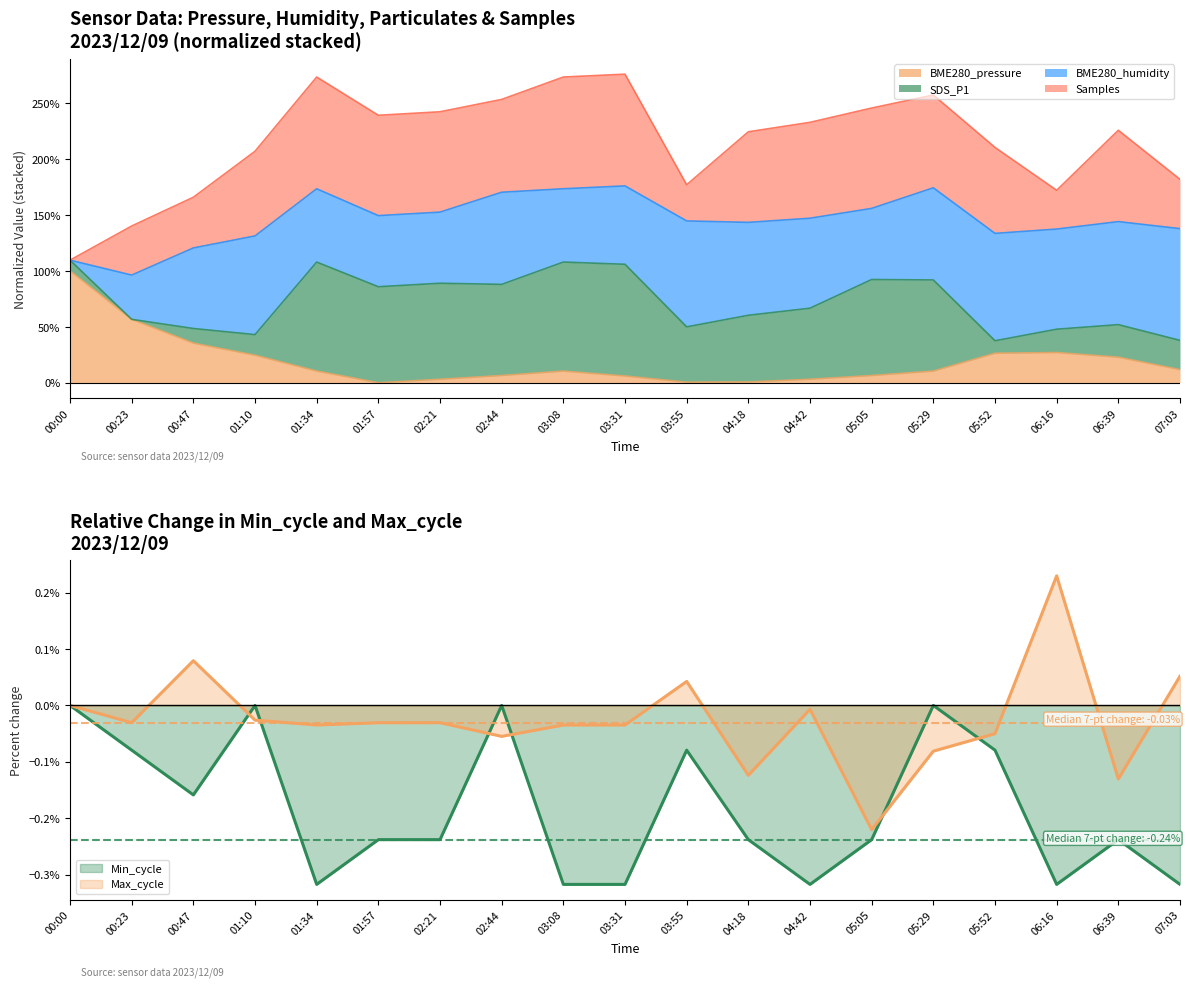

Rank the categories by Min_cycle value from lowest to highest.

01:34, 03:08, 03:31, 04:42, 06:16, 07:03, 01:57, 02:21, 04:18, 05:05, 06:39, 00:47, 00:23, 03:55, 05:52, 00:00, 01:10, 02:44, 05:29